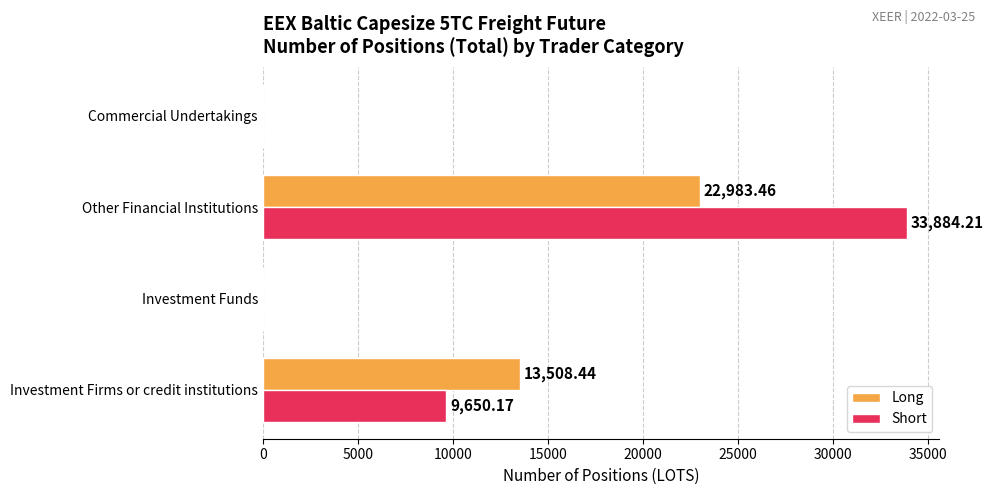

At which label is Short closest to 16942?

Investment Firms or credit institutions